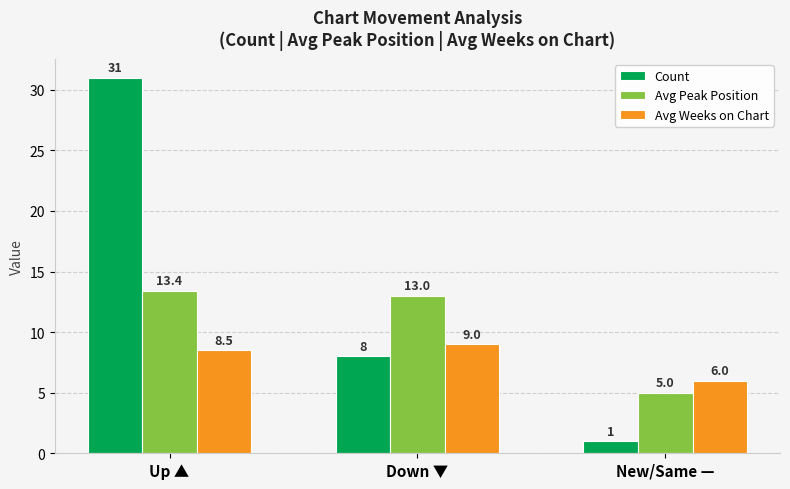

What is the label of the 2nd bar from the right?

Down ▼